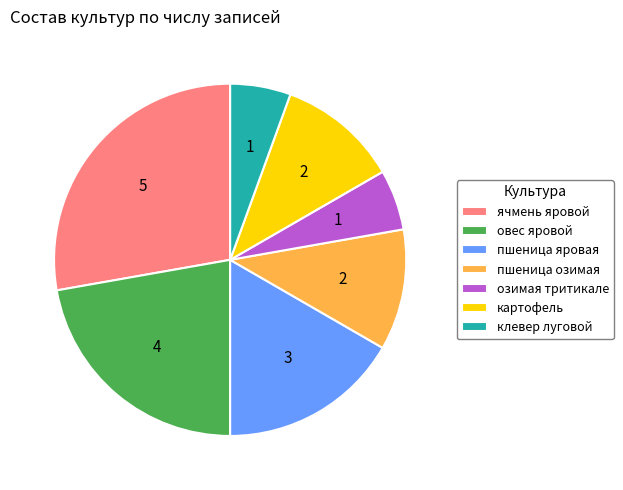

Does клевер луговой represent more than half of the total?

No